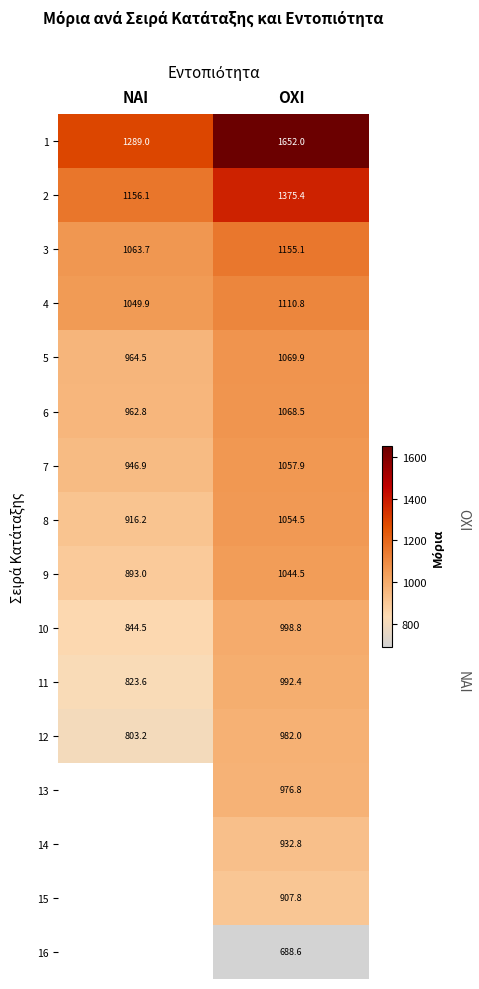

What is the difference between the highest and lowest values at ΟΧΙ?

963.4